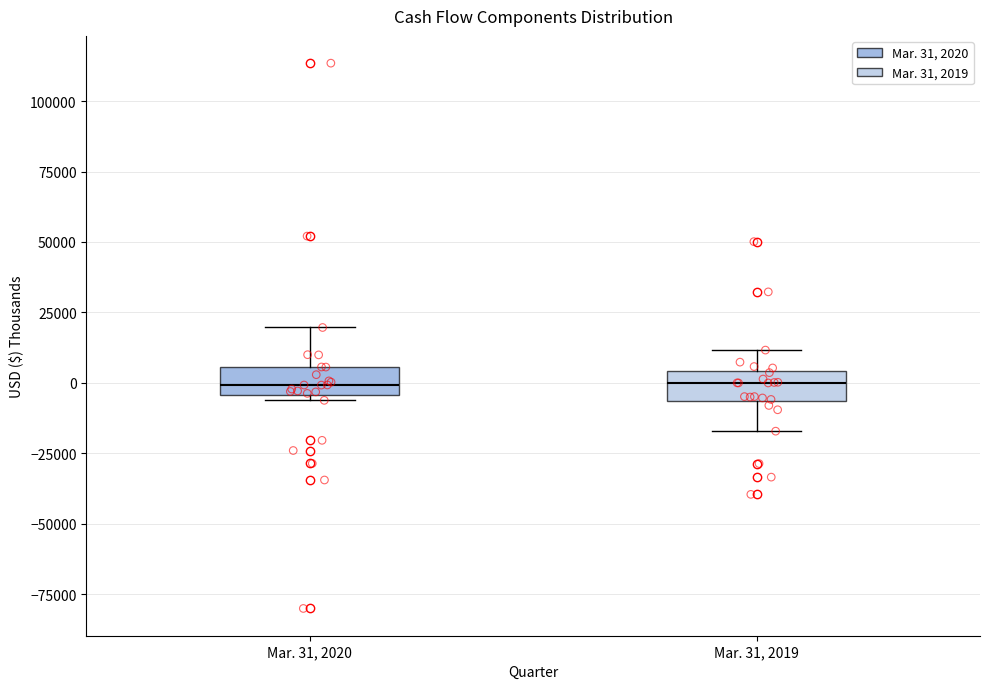

Reading left to right, transcribe this box plot: for each box, give where its median line is, the range the box spans, and where its two whiskers end, as read against the y-axis. The values are not printed on the chart, so give them approximately, as read against the axis.

Mar. 31, 2020: median 0, box -5000 to 5000, whiskers -5000 (just below the box's lower edge) to 20000
Mar. 31, 2019: median 0, box -5000 to 5000, whiskers -15000 to 10000